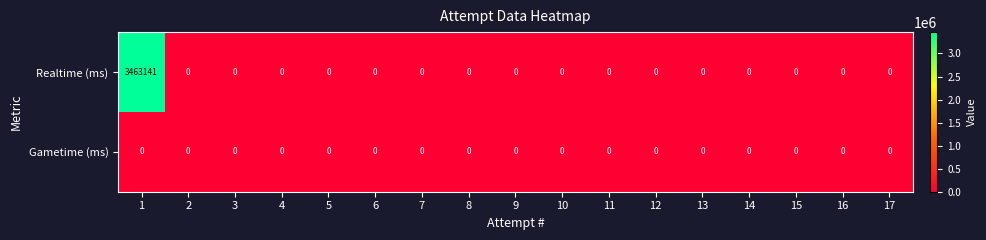

Which series has the largest total across all categories?

Realtime (ms)